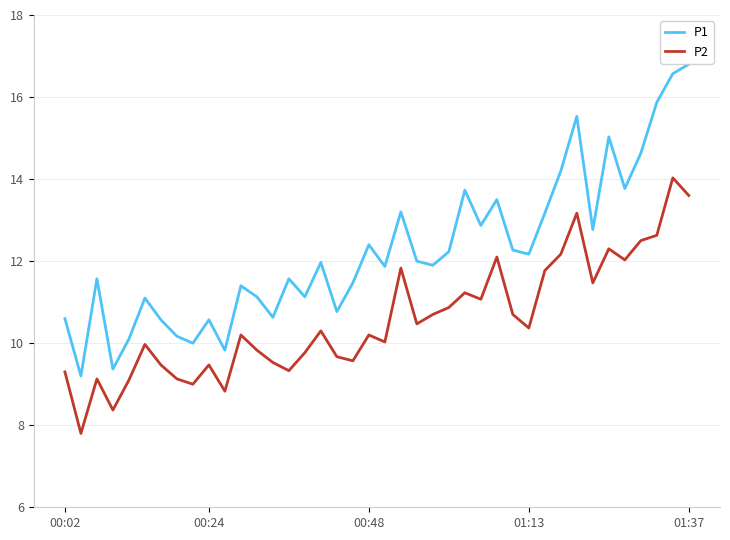

Which series has the largest total across all categories?

P1